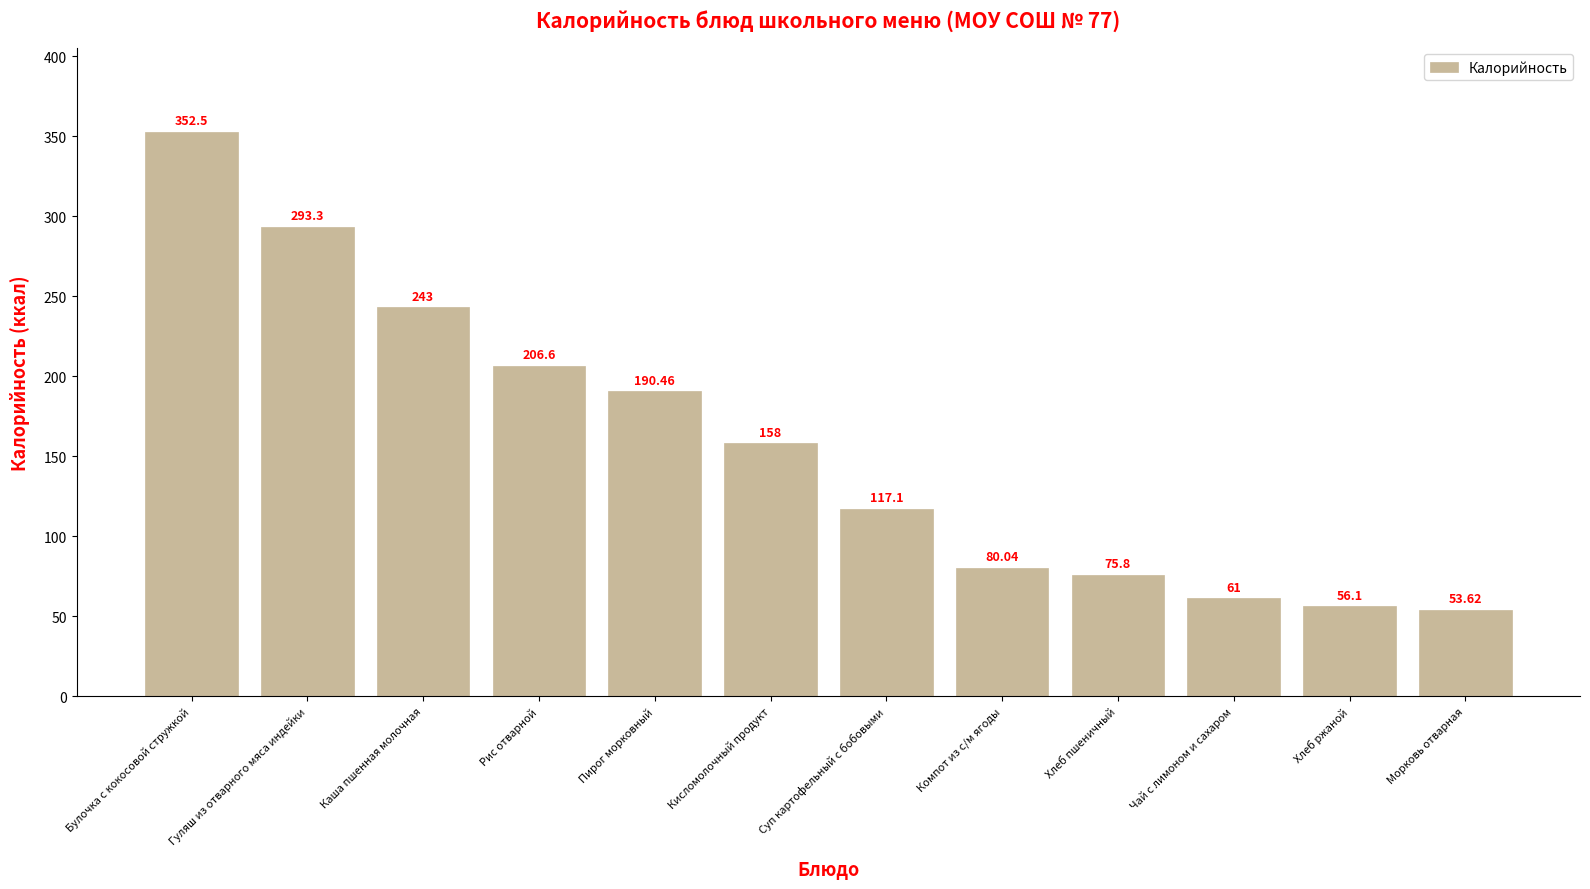

Does the chart contain any negative values?

No